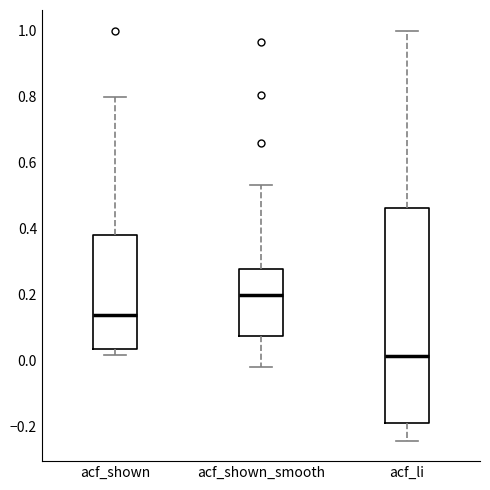

Reading left to right, transcribe this box plot: for each box, give where its median line is, the range the box spans, and where its two whiskers end, as read against the y-axis. The values are not printed on the chart, so give them approximately, as read against the axis.

acf_shown: median 0.14, box 0.04 to 0.38, whiskers 0.02 to 0.80
acf_shown_smooth: median 0.20, box 0.08 to 0.28, whiskers -0.02 to 0.54
acf_li: median 0.02, box -0.18 to 0.46, whiskers -0.24 to 1.00